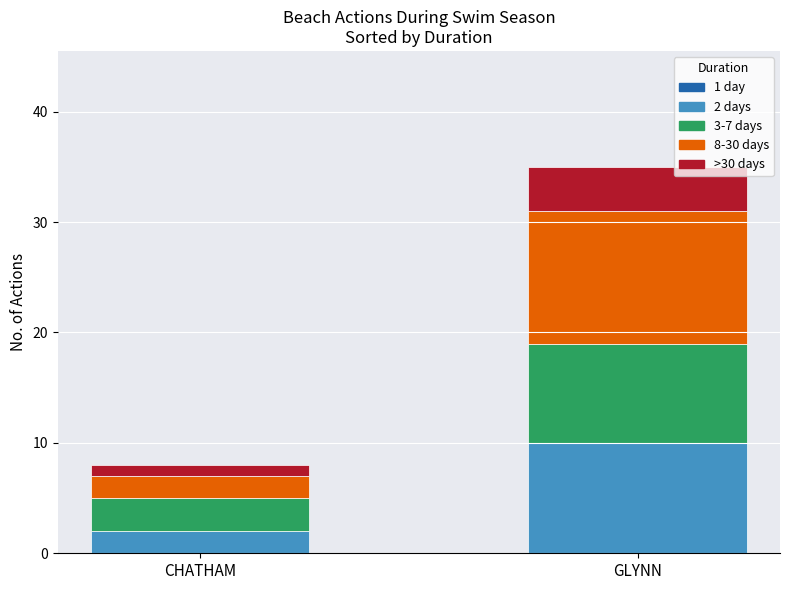

Count the number of data series in this chart.

4